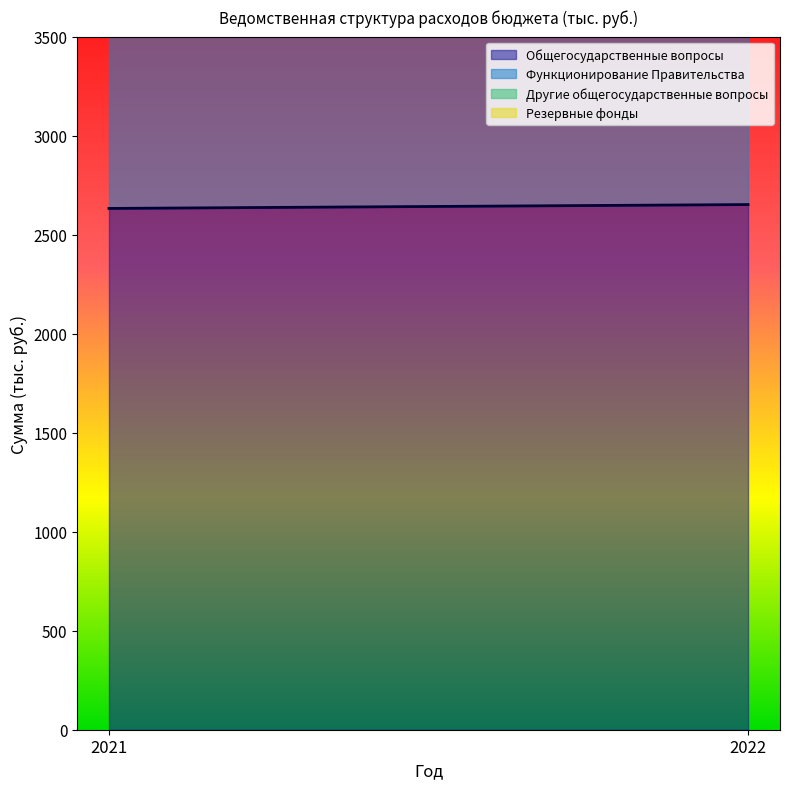

Is it true that Другие общегосударственные вопросы equals 732.3 at 2021?

False